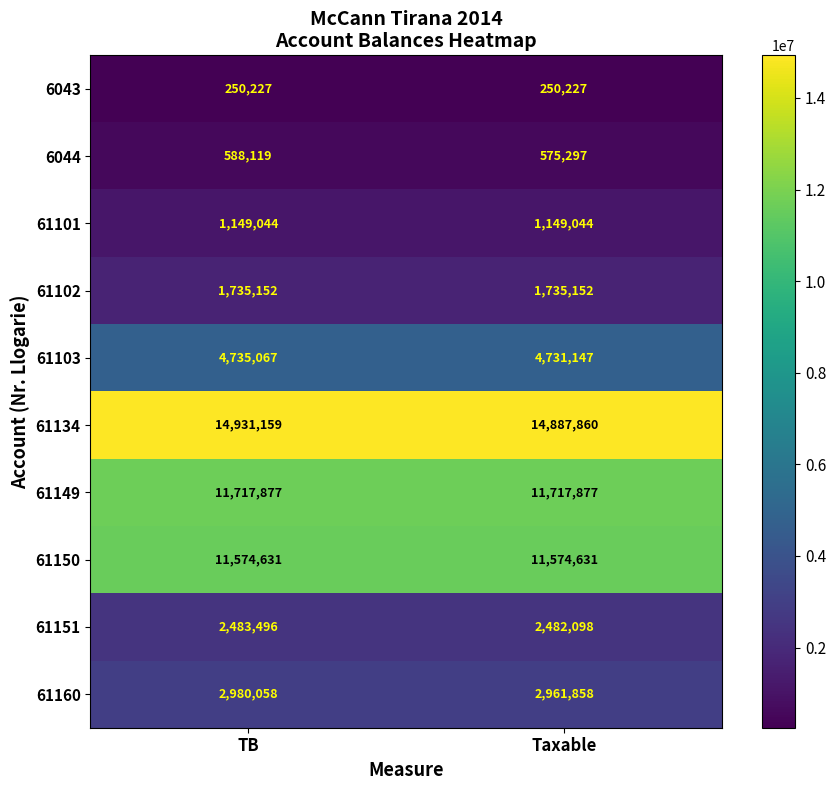

Which series has the widest spread of values?

61134